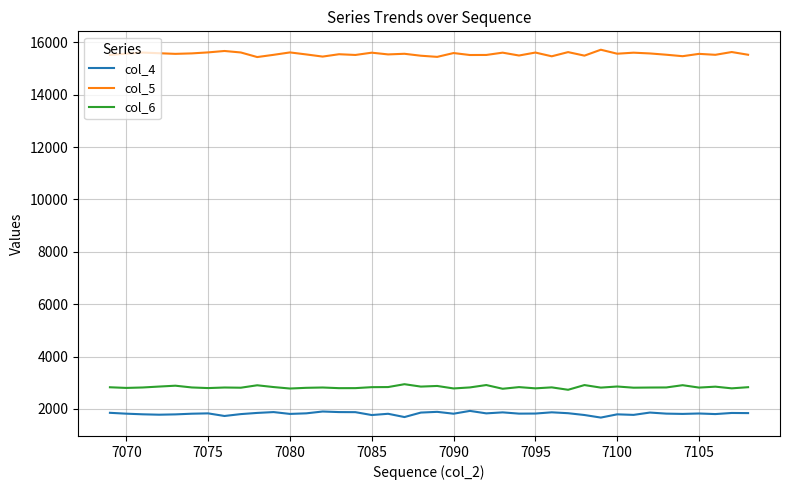

Which series has the largest total across all categories?

col_5